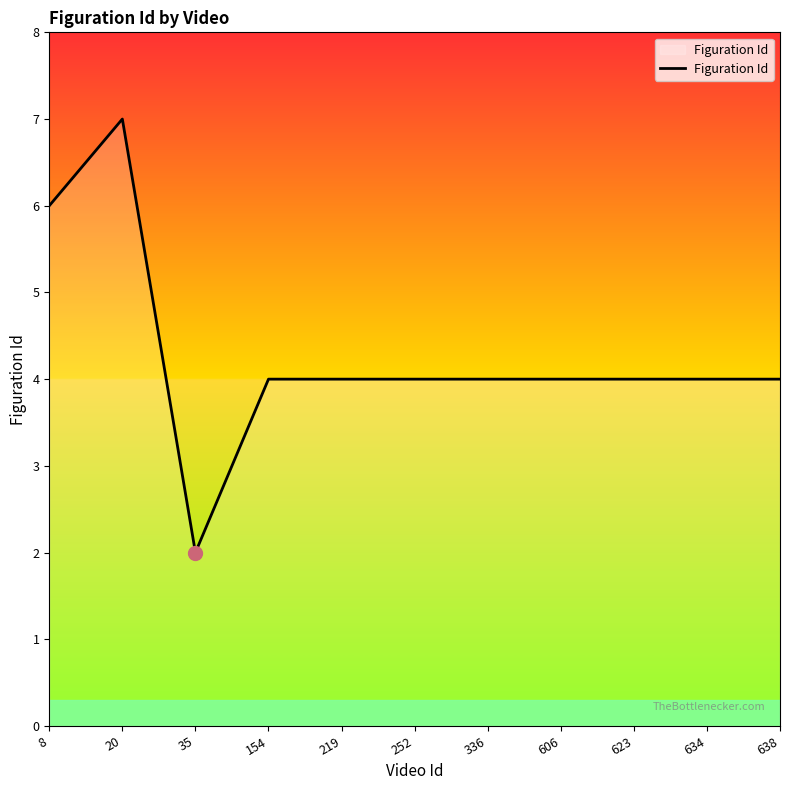

At which category does the data reach its first local peak?

20